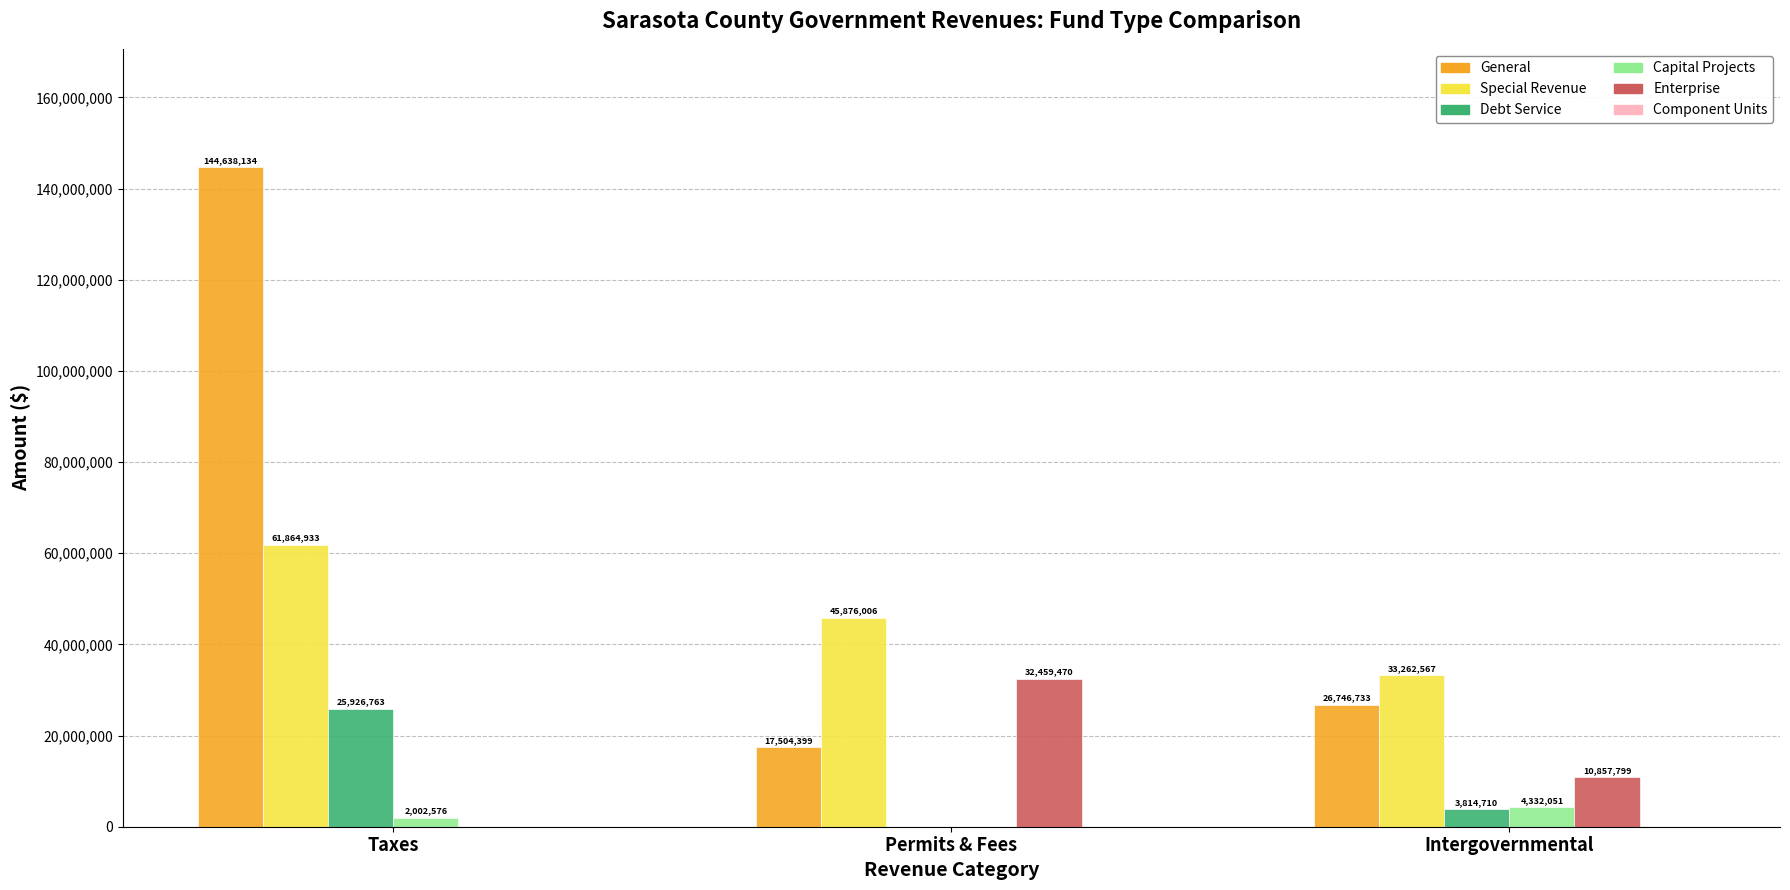

How many groups of bars are there?

3